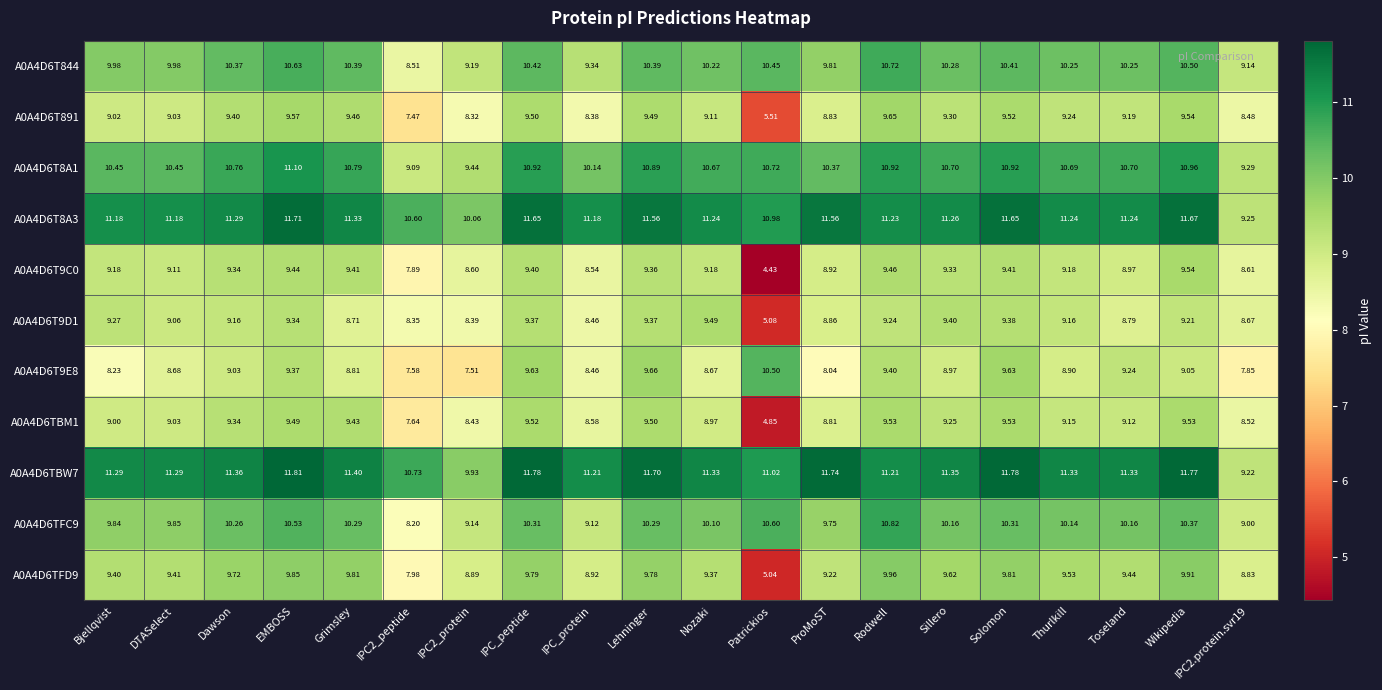

What is the total value across all series at IPC2.protein.svr19?

96.9